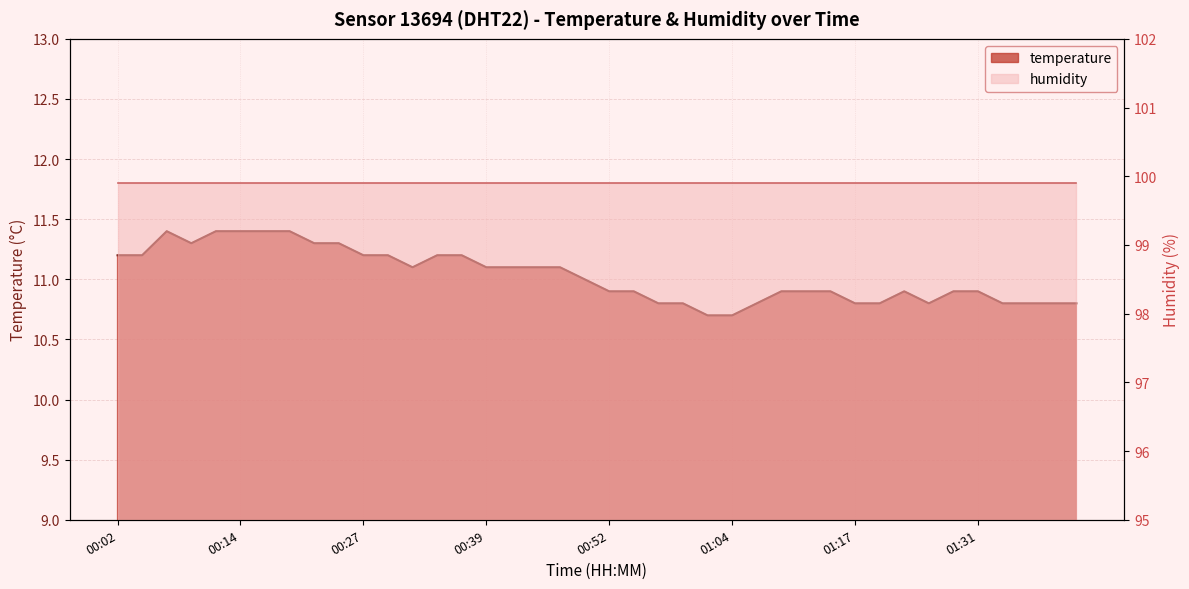

What is the change in value from 00:07 to 01:41?

-0.6